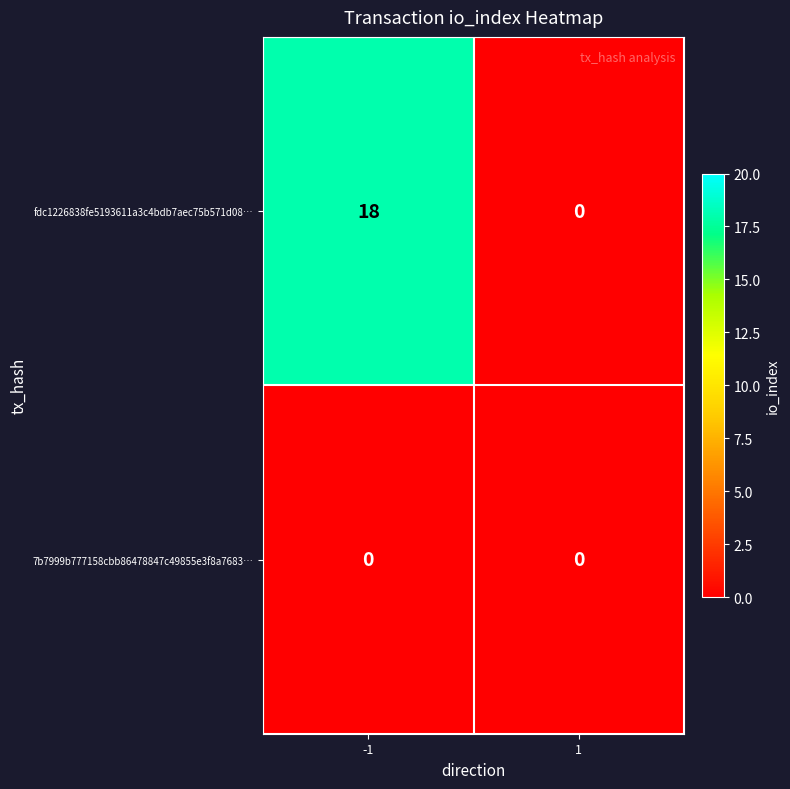

At -1, list the series in order from largest to smallest.

fdc1226838fe5193611a3c4bdb7aec75b571d08…, 7b7999b777158cbb86478847c49855e3f8a7683…